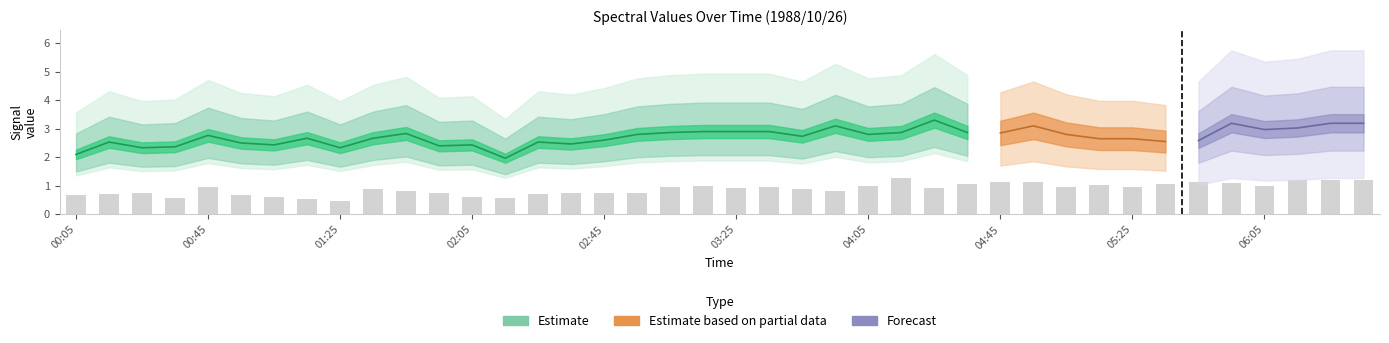

What is the label of the 23rd bar from the right?

02:55